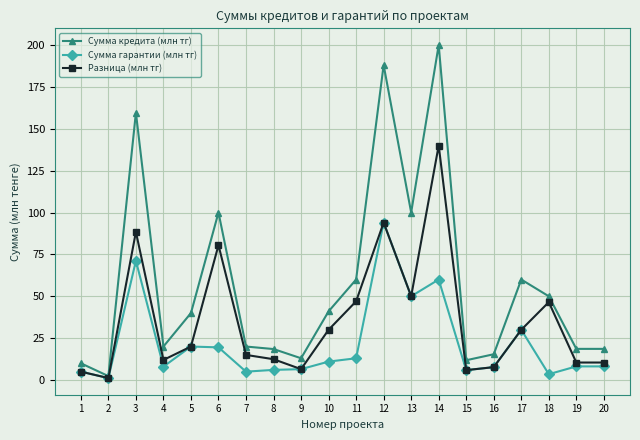

Which series has the largest total across all categories?

Сумма кредита (млн тг)